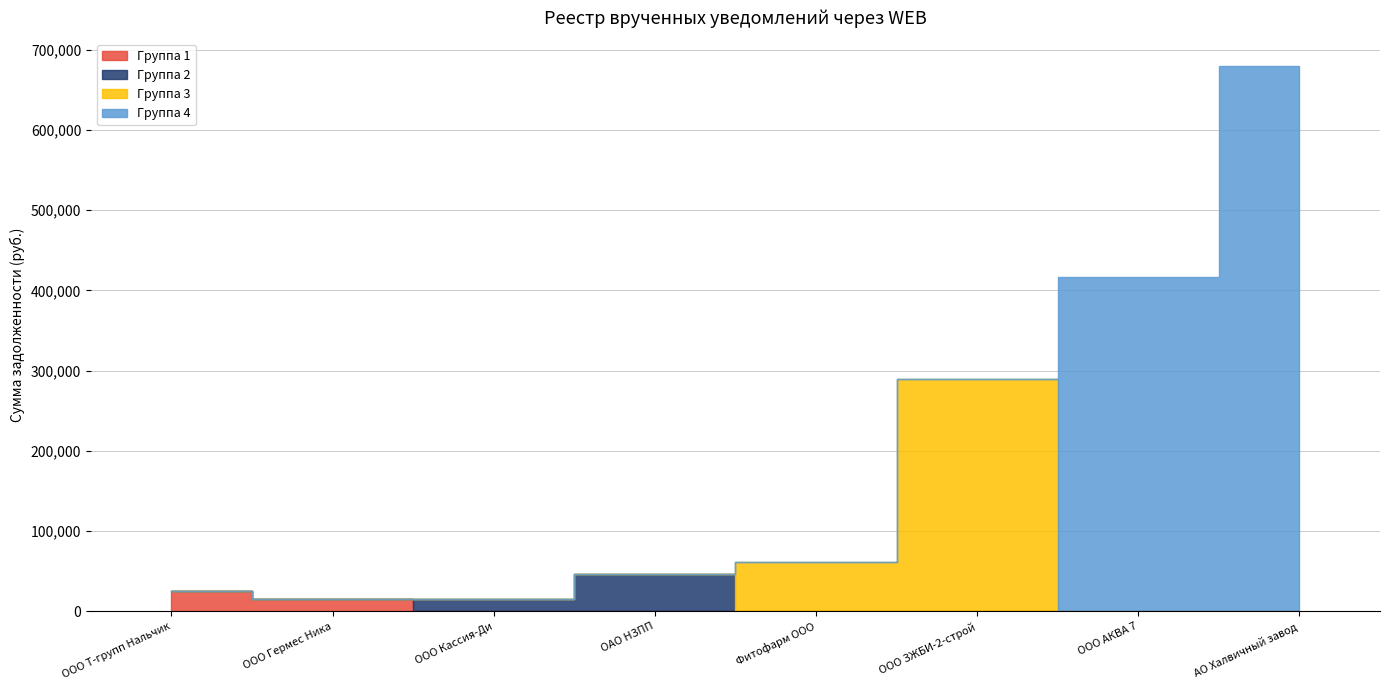

What is the difference between the second highest and minimum values?

401400